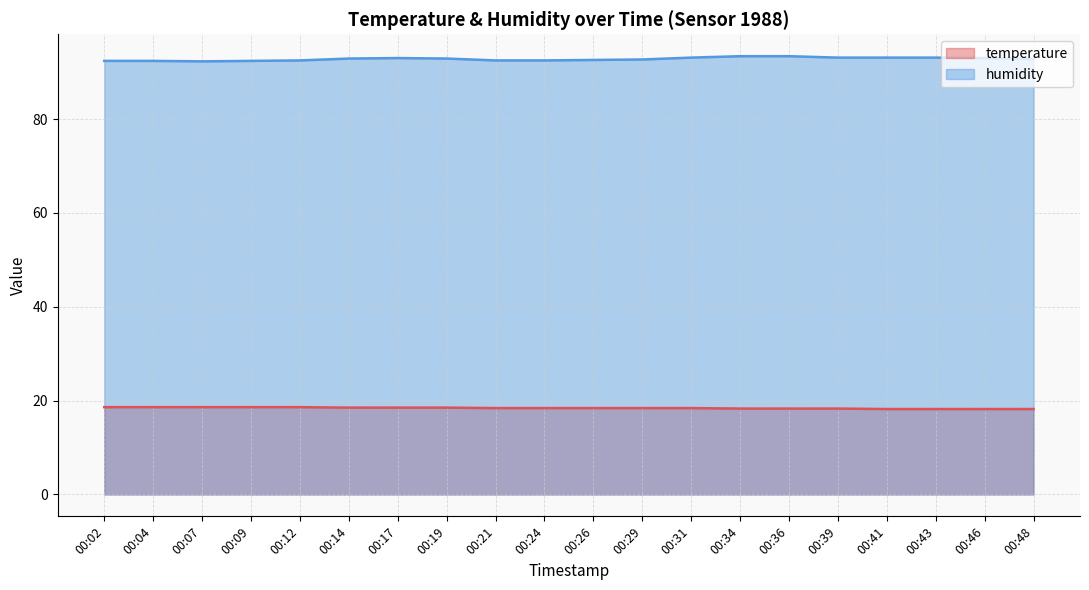

What is the value of the temperature point at the 9th from the left?

18.4